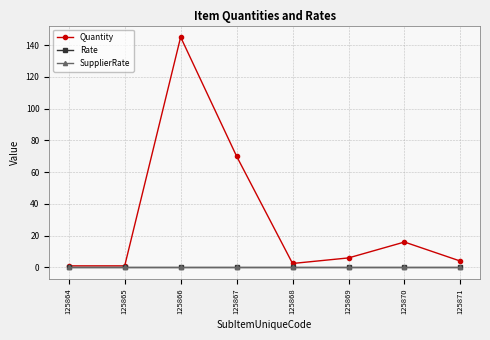

True or false: Rate has a value of 0.0 at 125868.

True